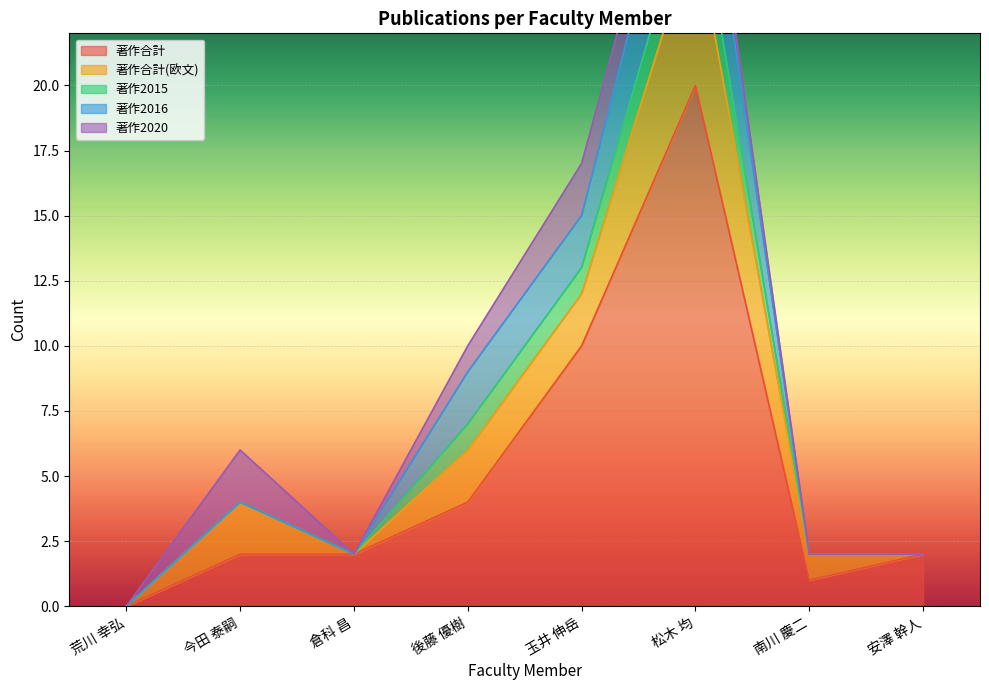

Count the number of data series in this chart.

5